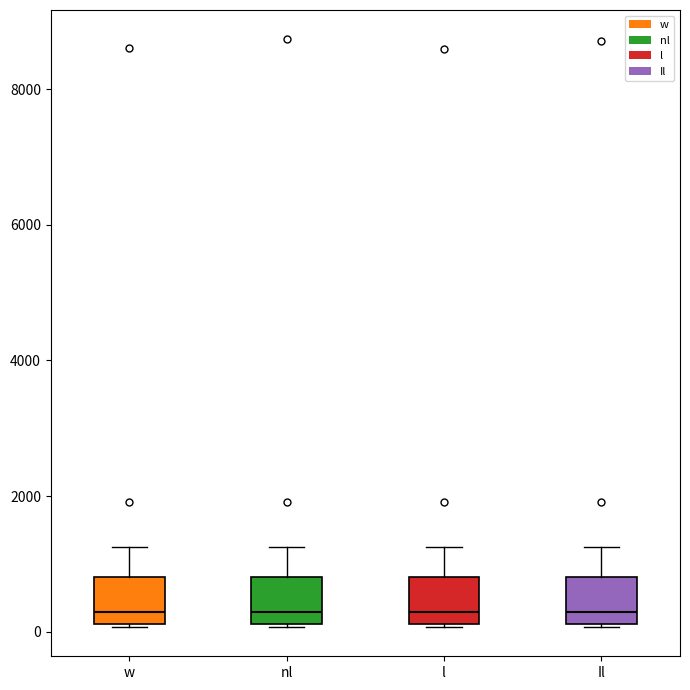

Where does the upper whisker of the box for w end on the y-axis? The values are not printed on the chart, so give them approximately, as read against the axis.

1200